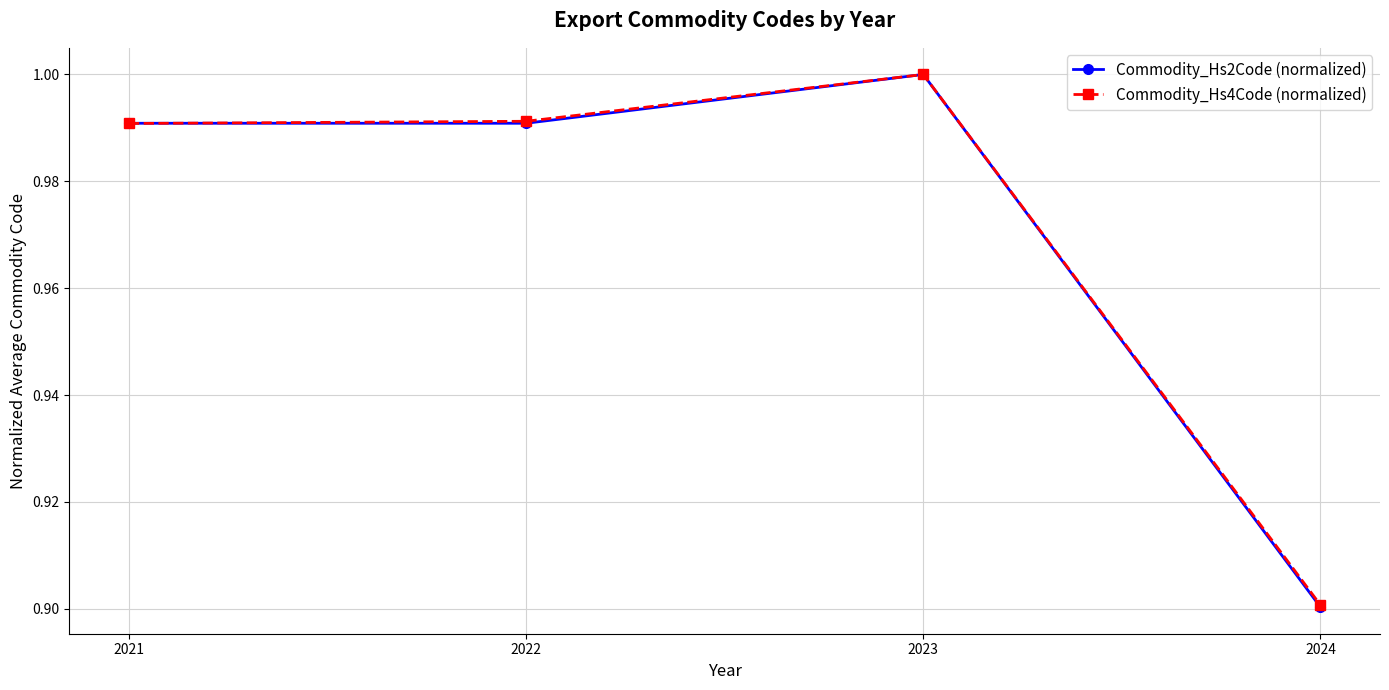

Between 2022 and 2023, which series saw the biggest shift?

Commodity_Hs2Code (normalized)